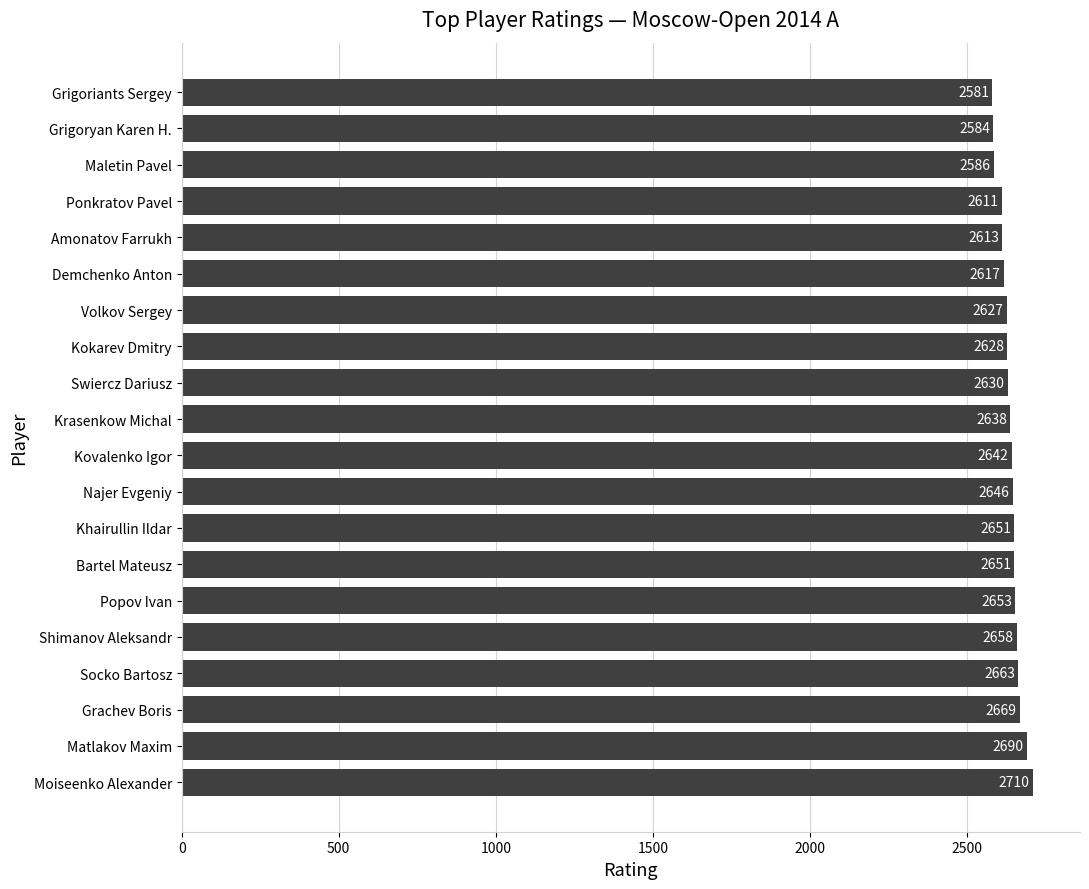

What is the difference between the maximum and second lowest values?

126